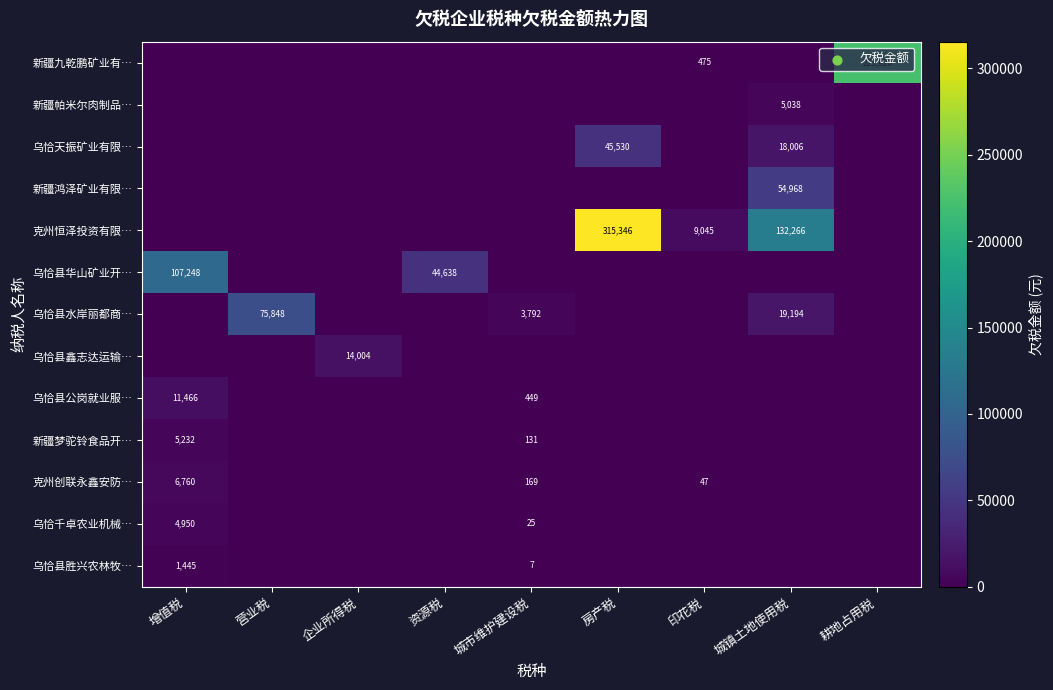

The 乌恰天振矿业有限… series shows 26398 at 城镇土地使用税. True or false?

False